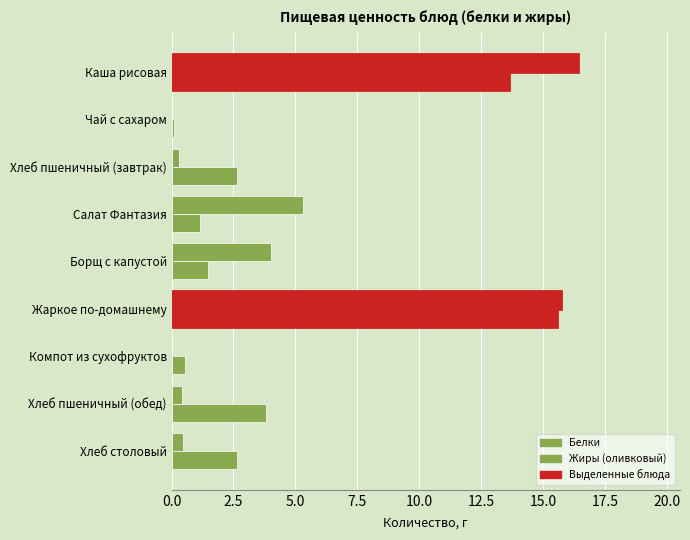

Count the number of data series in this chart.

2